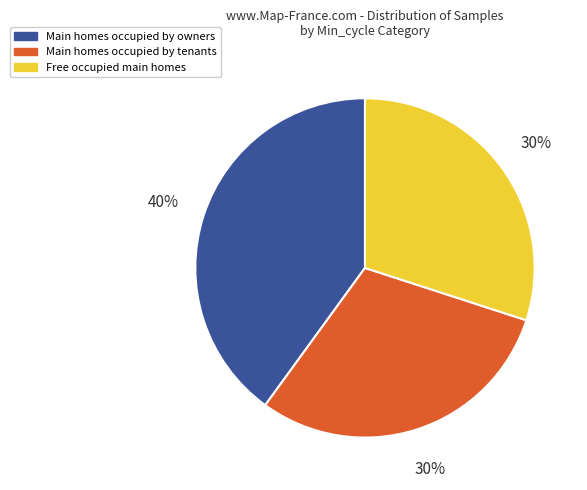

Does any single category account for the majority?

No